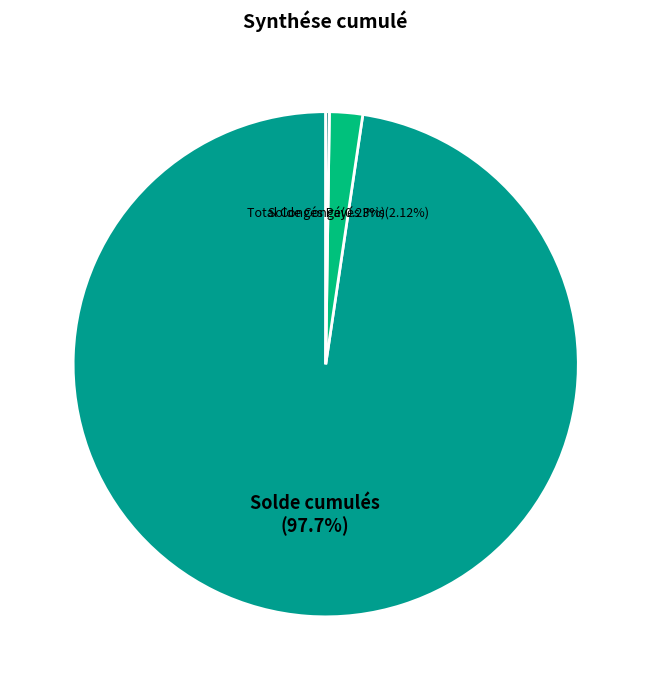

What is the largest slice in the pie chart?

Solde cumulés